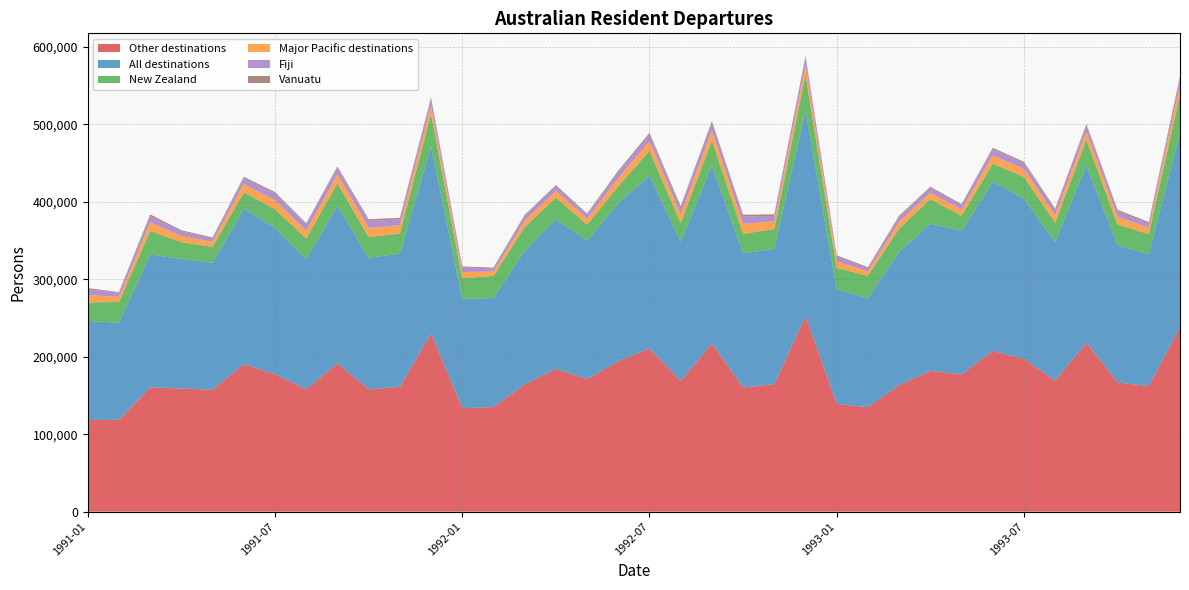

Reading left to right, transcribe all the data shown in this chart.

Other destinations: 118300	118500	160400	159000	157200	190400	177400	157800	191600	157800	161100	230000	133500	135000	164200	184300	171000	194000	210700	168500	217000	160200	164600	252300	139200	134900	163300	181700	177100	207600	197000	169100	218100	166800	162100	238100
All destinations: 127900	125100	171500	167000	163900	200900	188900	168000	203100	169800	171900	241300	141400	140600	172200	192900	178700	204600	222900	179900	229900	173100	174600	265400	147600	140800	171900	189900	185100	218400	207100	178800	228800	176900	170300	251500
New Zealand: 23800	27000	30300	21800	20500	20900	24100	26600	29000	26700	25800	41900	26400	28600	30900	28200	20600	21200	32100	23900	32200	25300	25500	45800	27600	28700	30100	31700	19700	23000	27900	25000	32900	26700	25900	48200
Major Pacific destinations: 9600	6600	11100	8000	6700	10500	11500	10200	11500	12000	10800	11300	7900	5600	8000	8600	7700	10600	12200	11400	12900	12900	10000	13100	8400	5900	8600	8200	8000	10800	10100	9700	10700	10100	8200	13400
Fiji: 7800	5300	8200	6000	4400	7800	8700	8100	8600	8900	7600	8700	6200	3900	6000	5600	5100	7600	8800	8300	9400	9300	7000	9500	5800	4200	6200	6000	5400	8200	7400	6700	7700	6900	5600	8300
Vanuatu: 1200	800	2100	1400	1100	1700	1700	1400	1600	2100	2000	1400	1100	1200	1600	1800	1500	2100	2100	2200	2500	2400	2000	1800	2000	1100	1800	1700	1600	1600	1900	1700	2000	2200	1600	2600